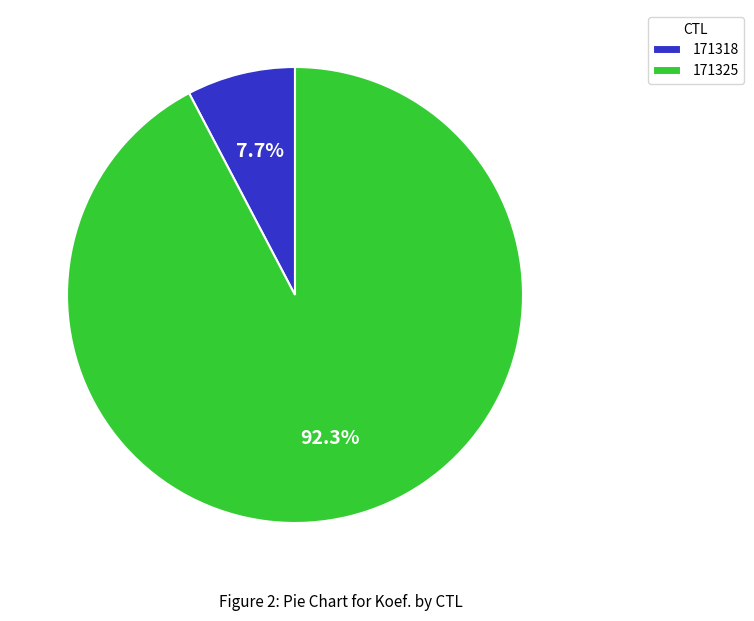

Is the sum of 171325 and 171318 greater than half?

Yes